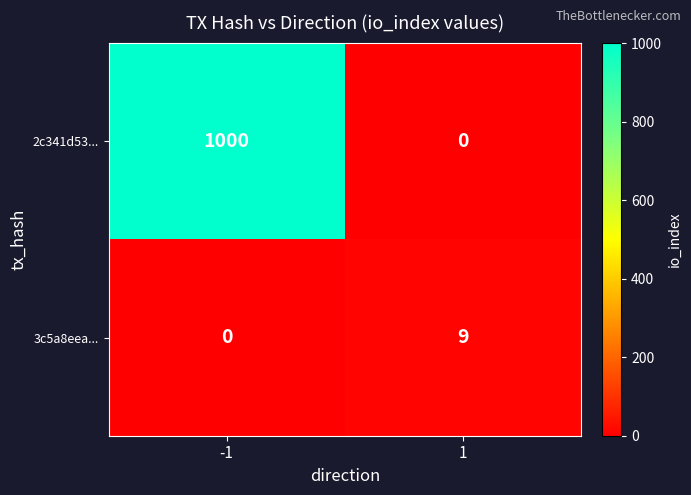

Count the number of data series in this chart.

2